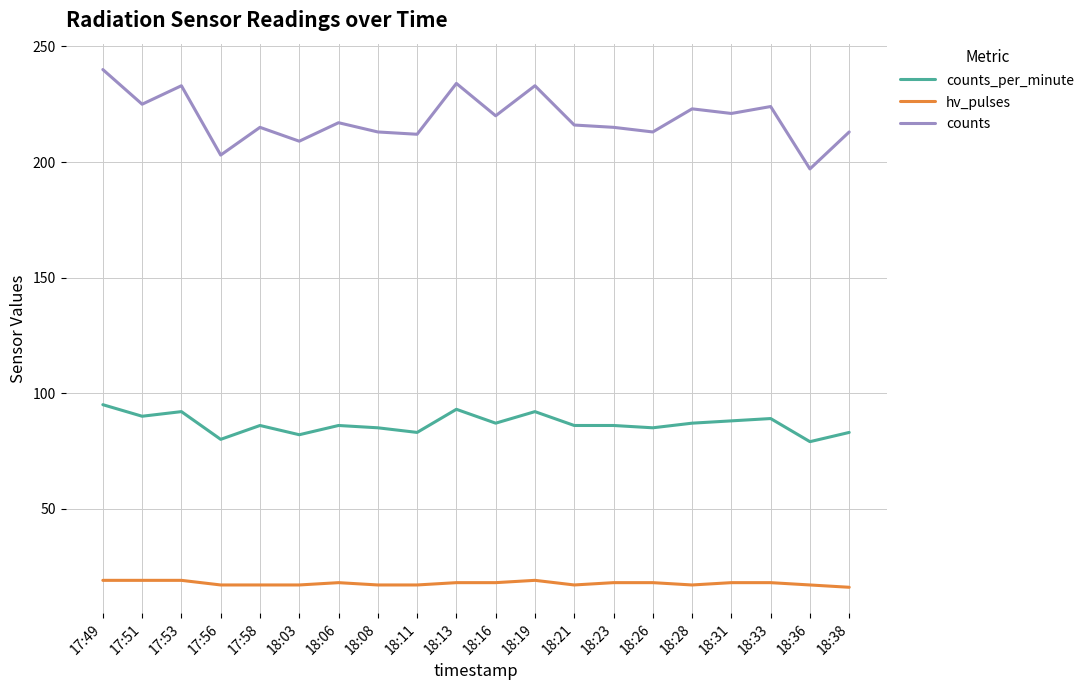

What is the difference between the maximum and minimum values in the counts series?

43